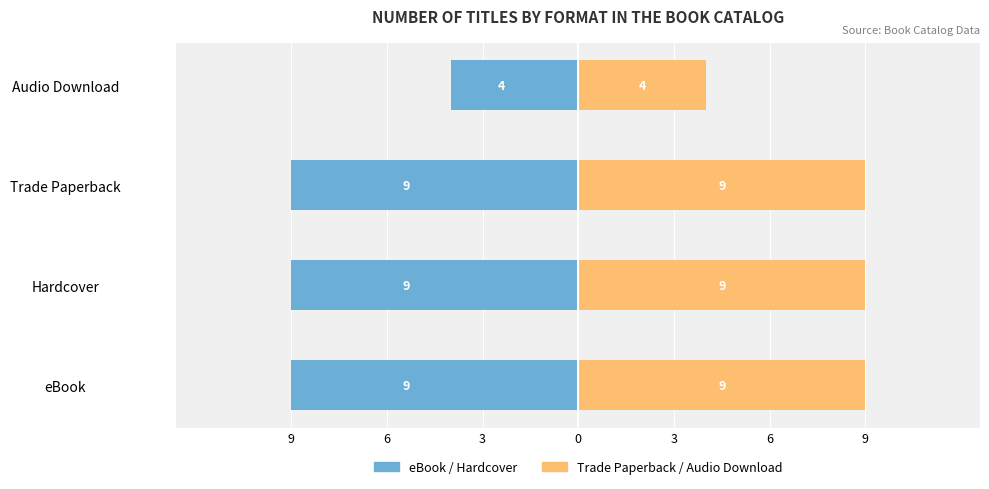

True or false: Trade Paperback / Audio has a value of 9 at eBook.

True